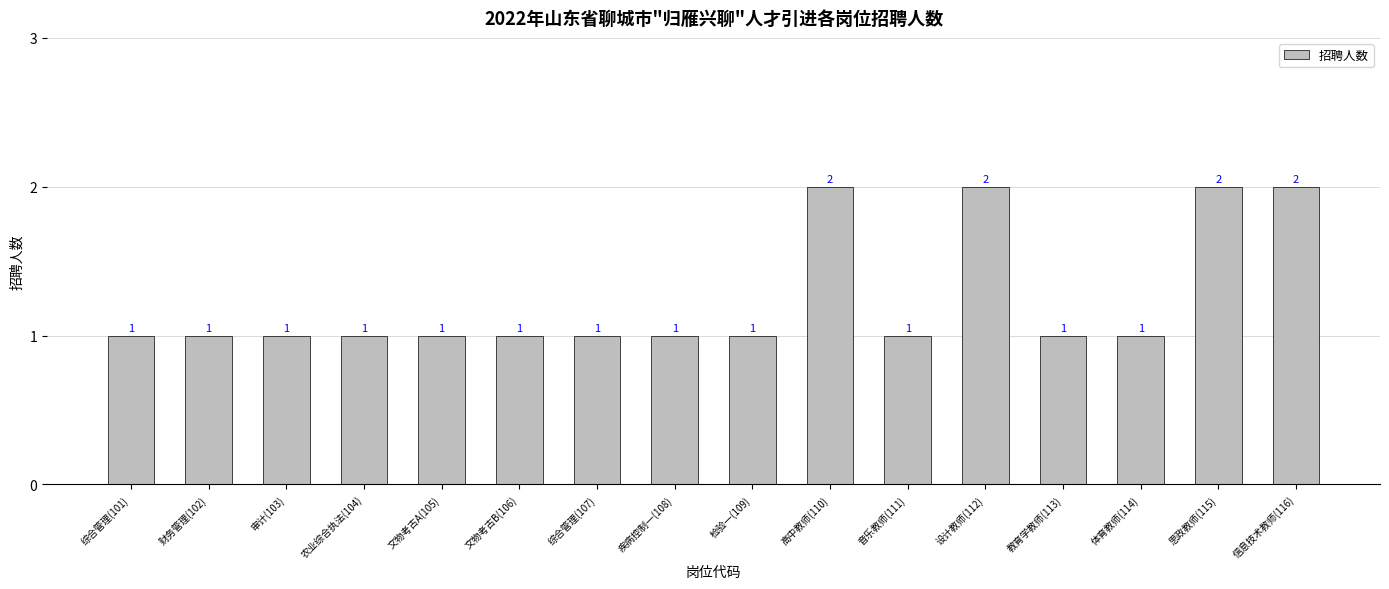

How many distinct data groups are displayed?

1